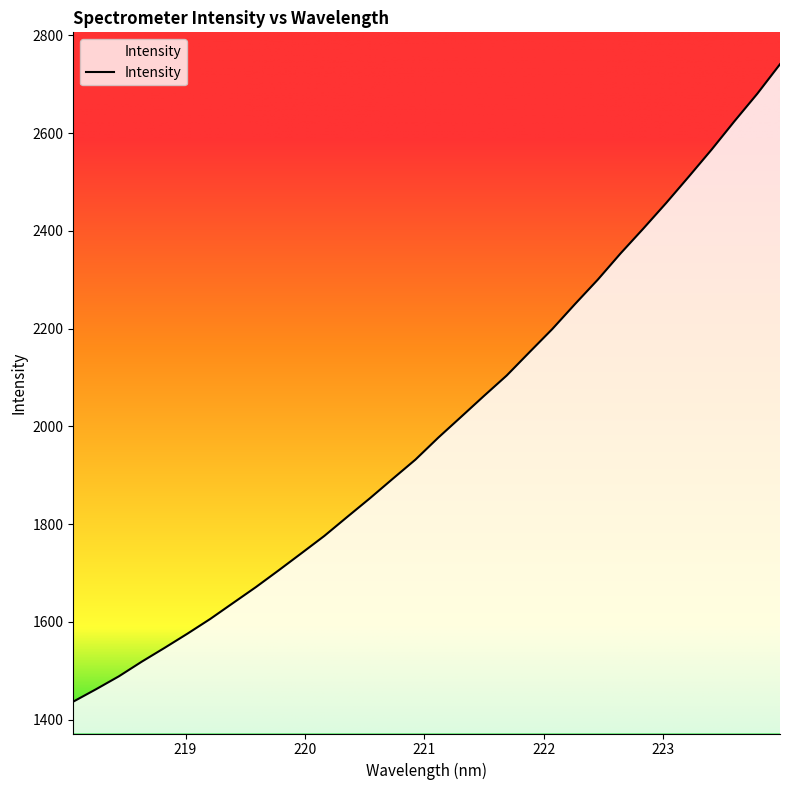

What is the smallest value displayed?

1436.7